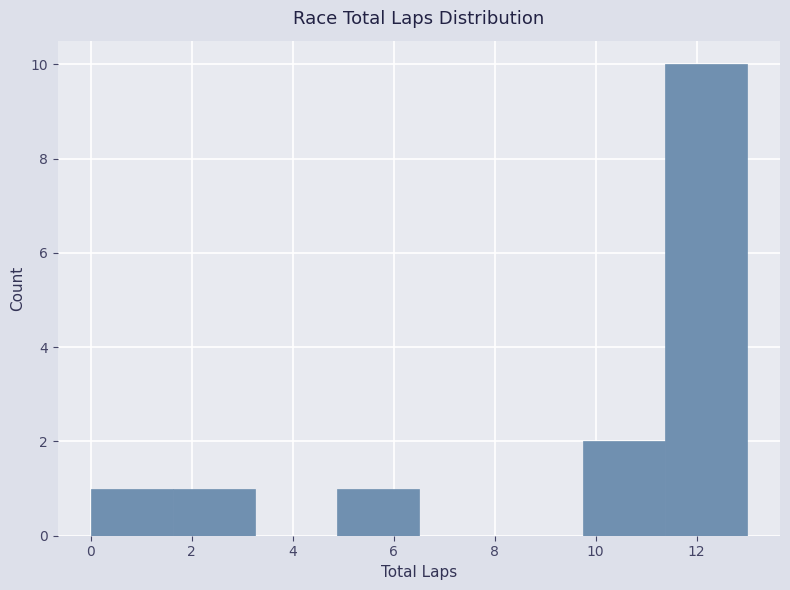

Which range on the x-axis has the tallest bar?

11.4 to 13.0